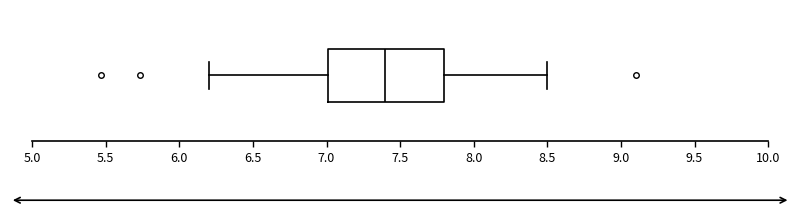

Transcribe this box plot: give where the median line is, the range the box spans, and where the two whiskers end, as read against the x-axis. The values are not printed on the chart, so give them approximately, as read against the axis.

median 7.4, box 7.0 to 7.8, whiskers 6.2 to 8.5